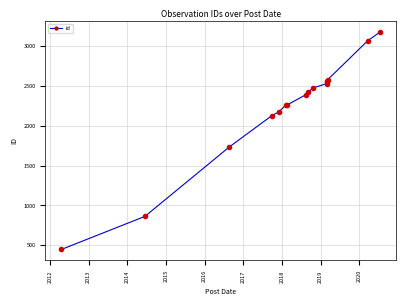

Between 2016 and 2020, which is larger?

2020